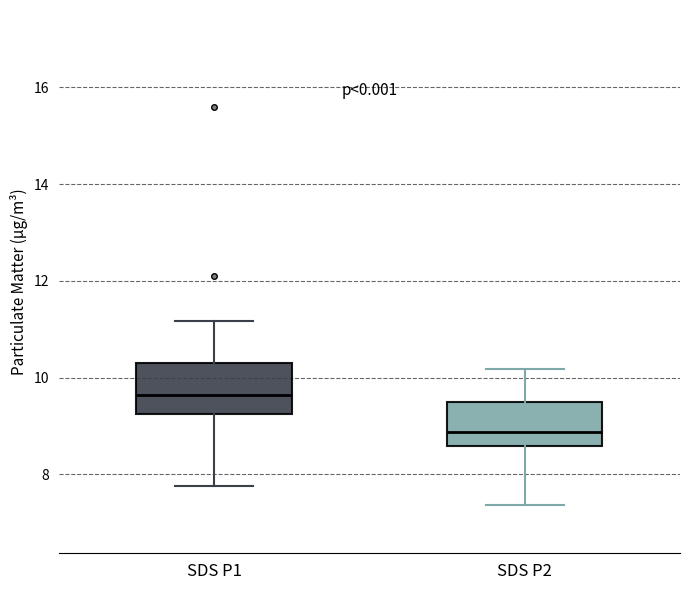

Reading left to right, transcribe this box plot: for each box, give where its median line is, the range the box spans, and where its two whiskers end, as read against the y-axis. The values are not printed on the chart, so give them approximately, as read against the axis.

SDS P1: median 9.6, box 9.2 to 10.4, whiskers 7.8 to 11.2
SDS P2: median 8.8, box 8.6 to 9.6, whiskers 7.4 to 10.2